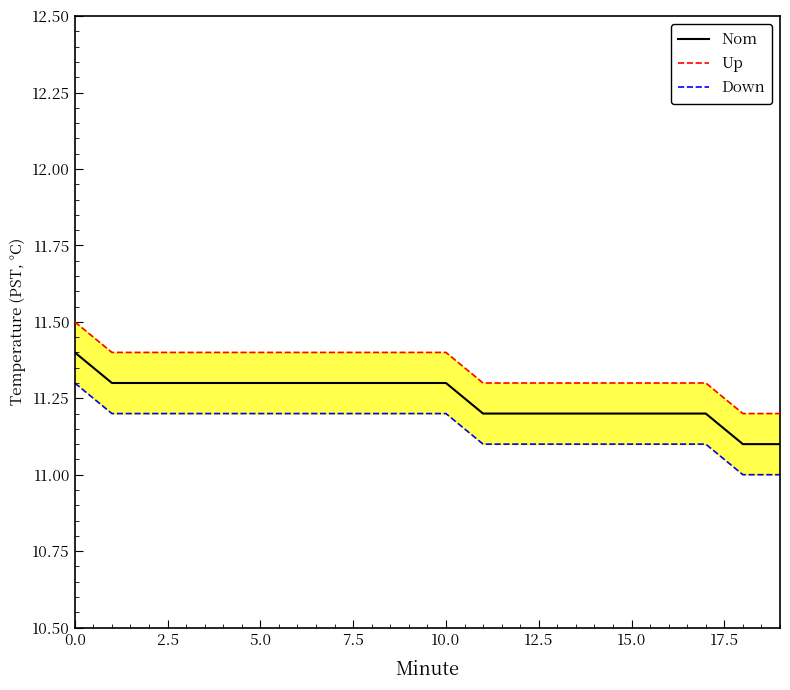

What is the label of the 1st point from the right?

19